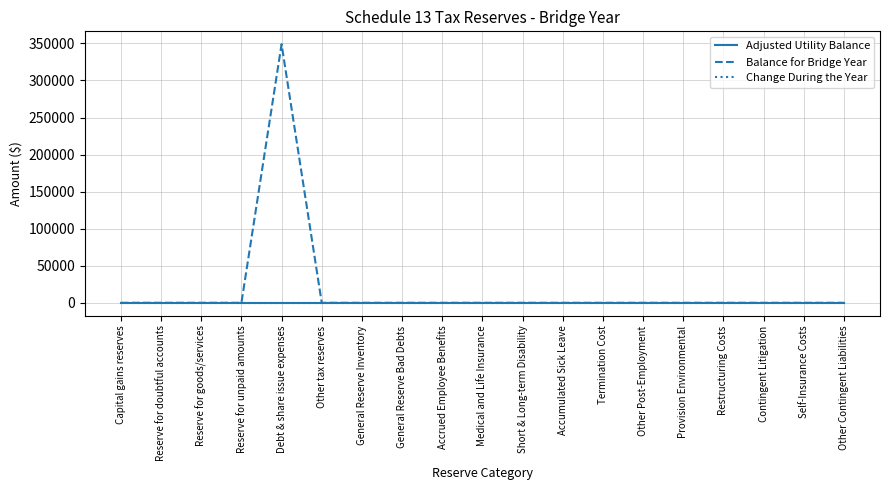

Does the chart have visible grid lines?

Yes